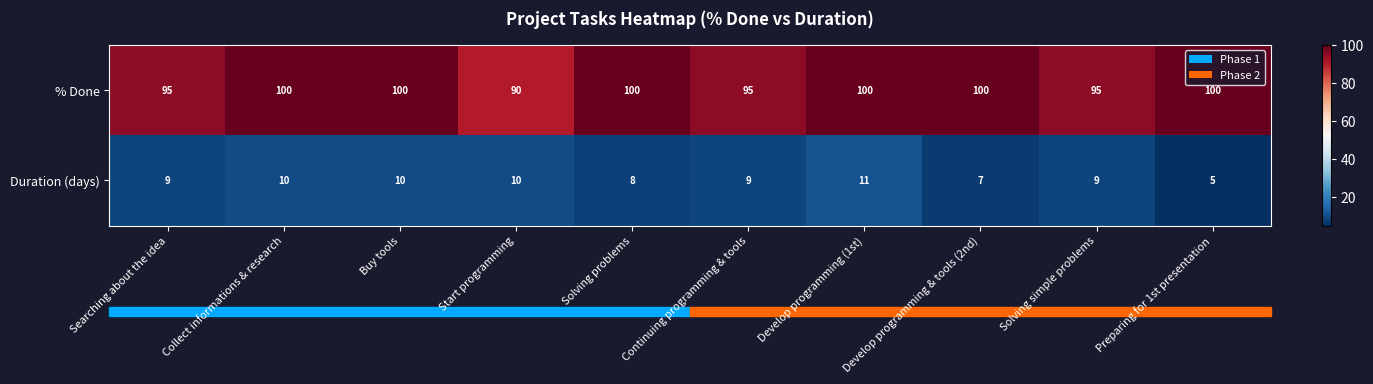

What is the sum of the % Done values at Continuing programming & tools and Develop programming (1st)?

195